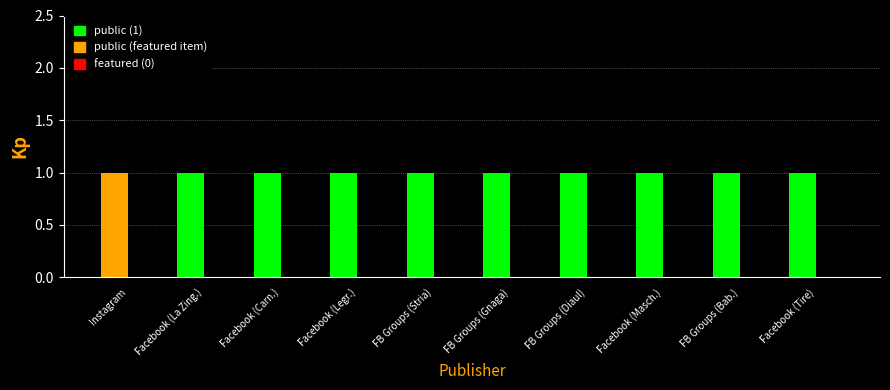

Does the chart contain stacked bars?

No